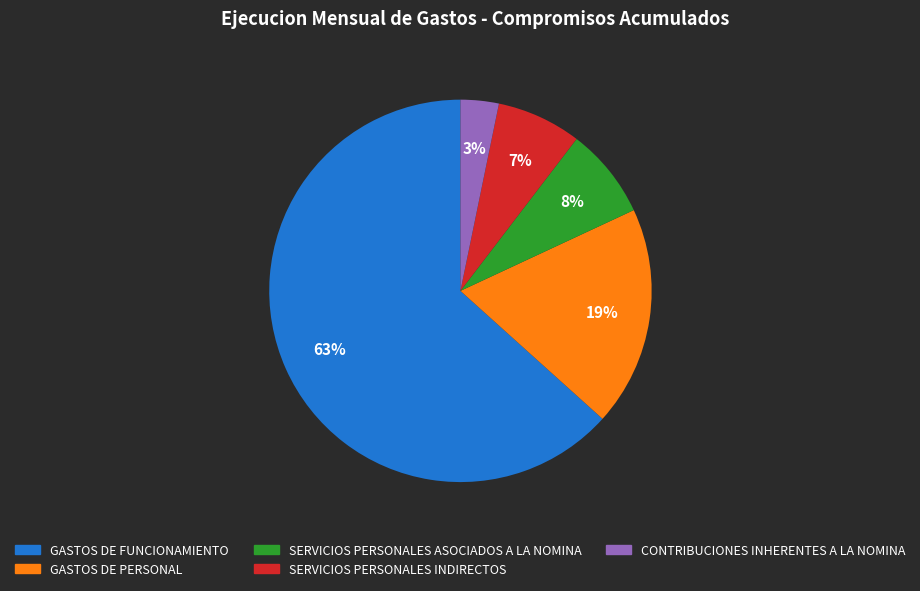

How many slices are in this pie chart?

5